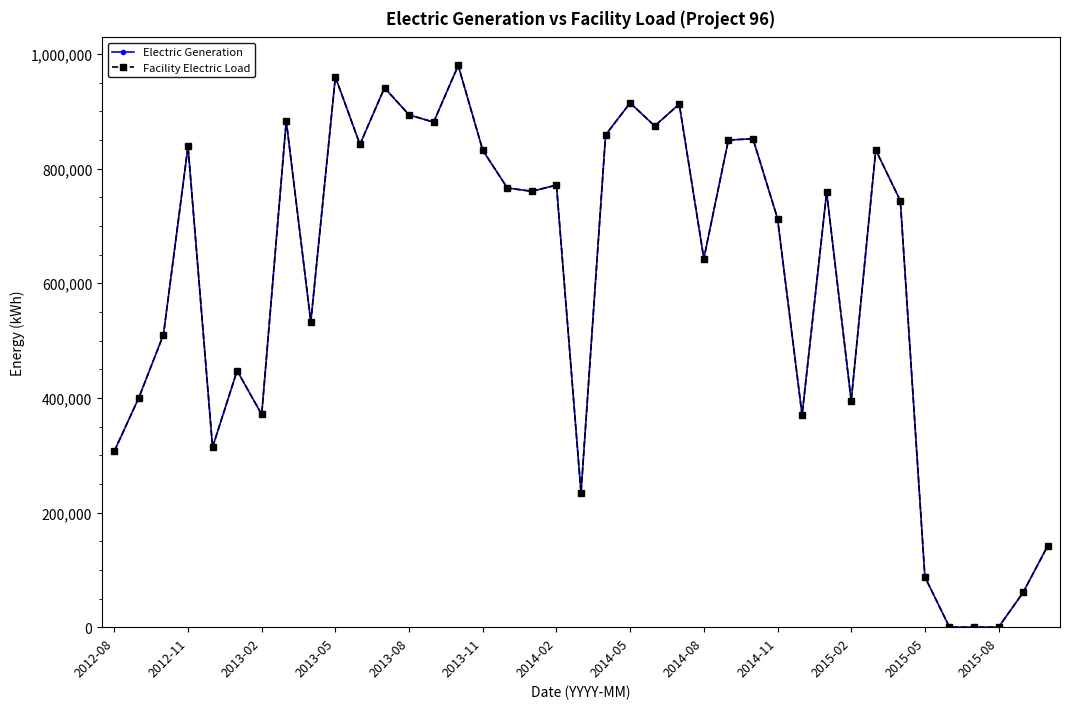

Is this an area chart (filled region under the line)?

No